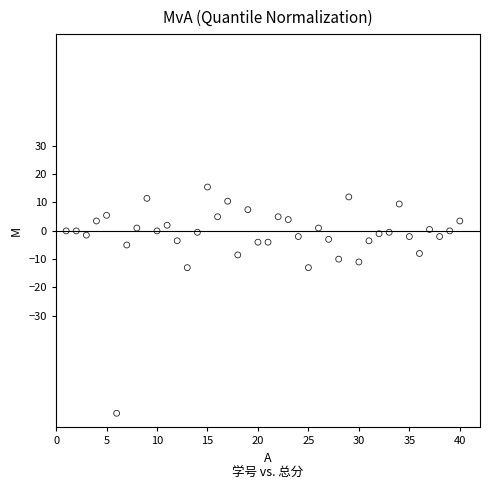

What is the range of X values (max minus min)?

39.0